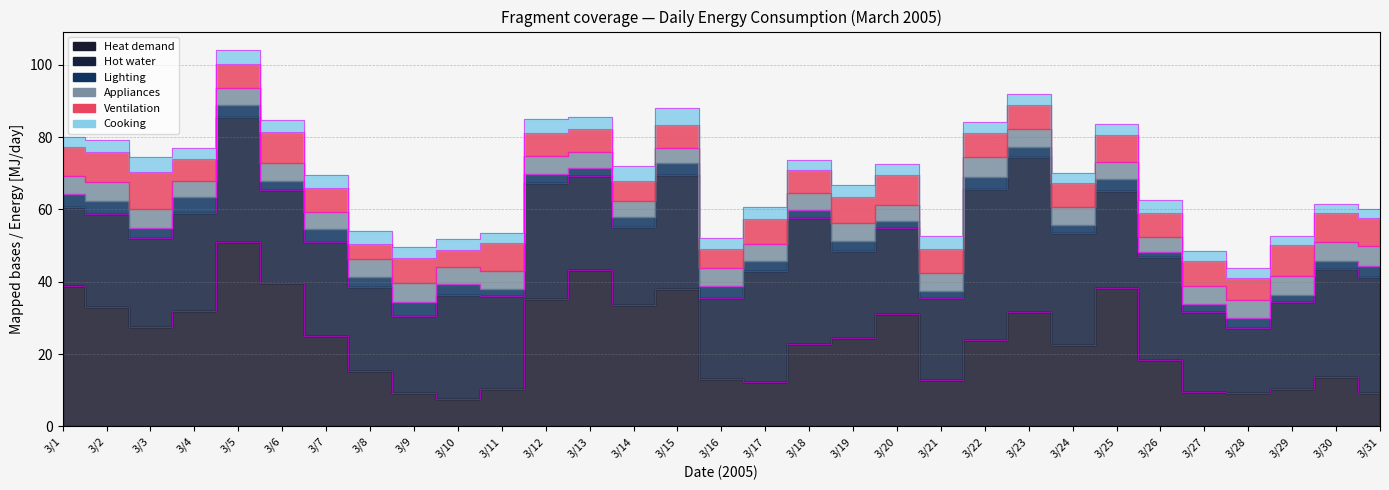

How many interior local valleys does the Lighting series have?

10